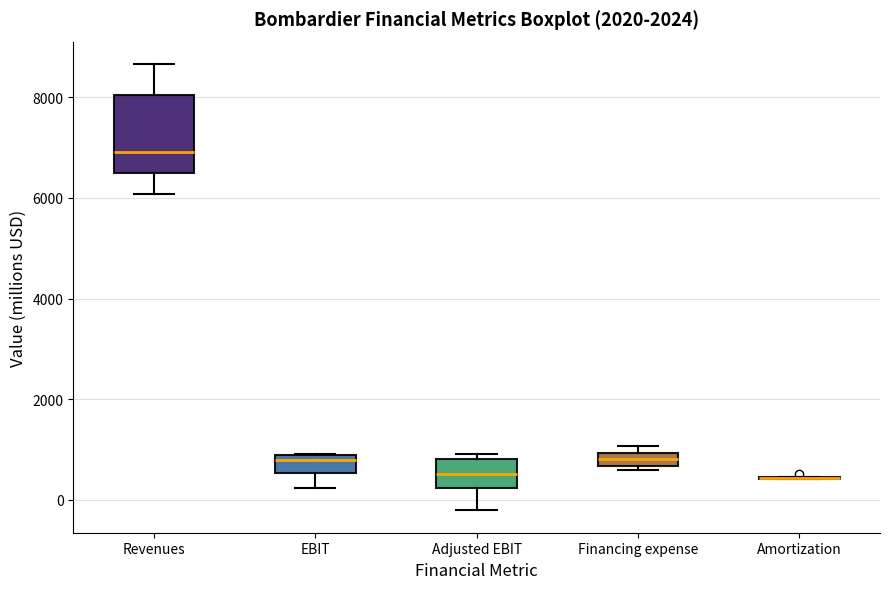

Which box is the tallest, from its lower edge to its upper edge?

Revenues